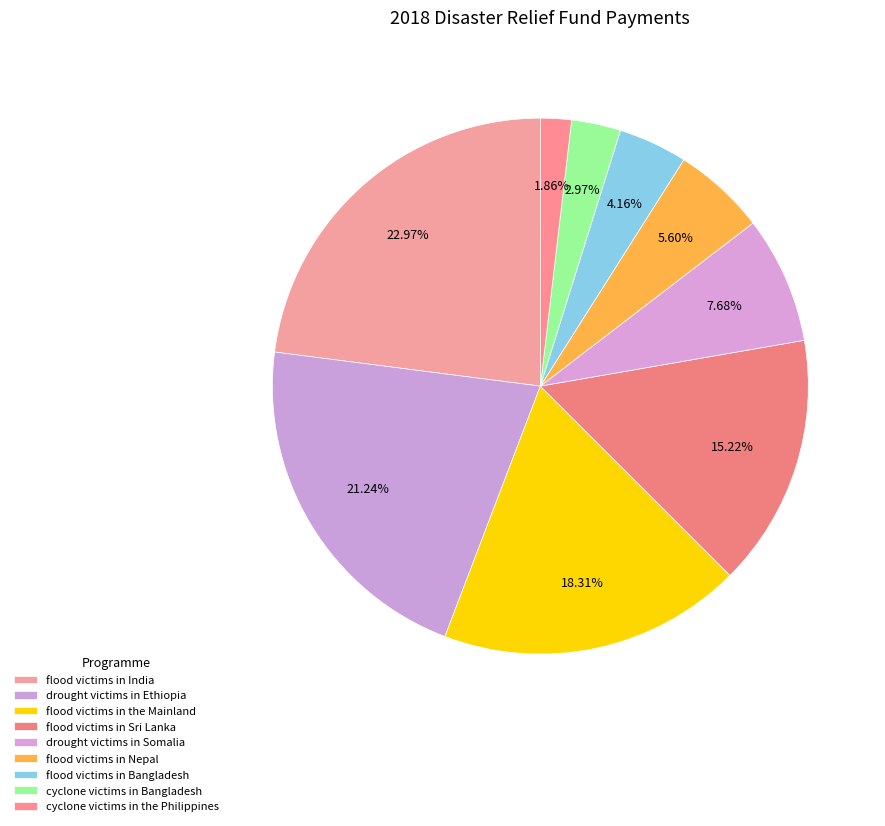

Is there a majority slice in this chart?

No